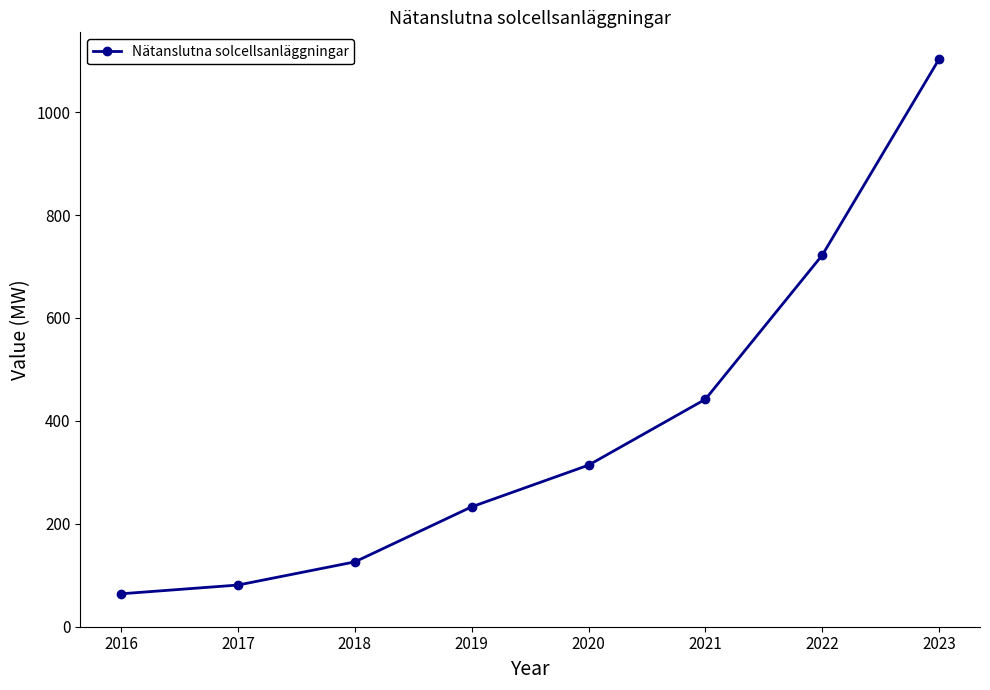

What is the sum of all values?

3085